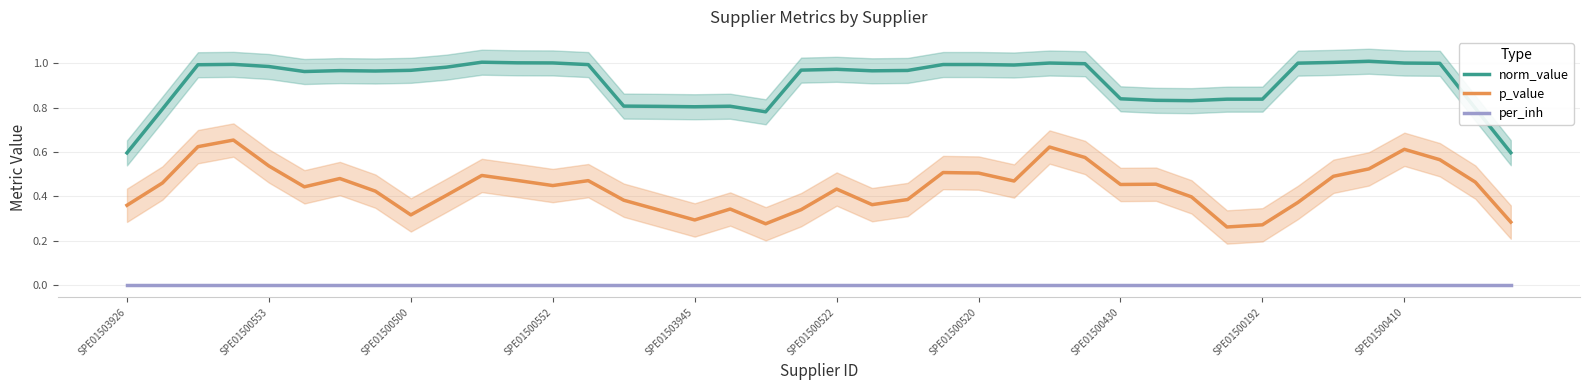

How many interior local peaks does the p_value series have?

10